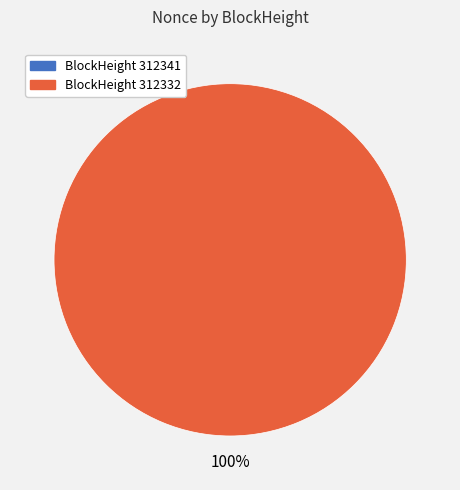

Which category has the smallest portion of the pie?

312341